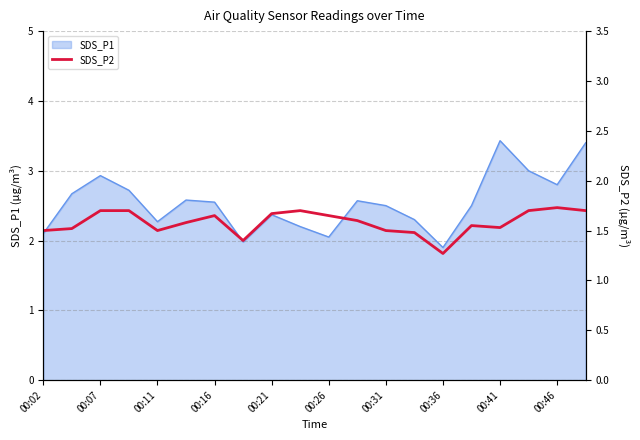

What is the highest value of the SDS_P1 series?

3.4